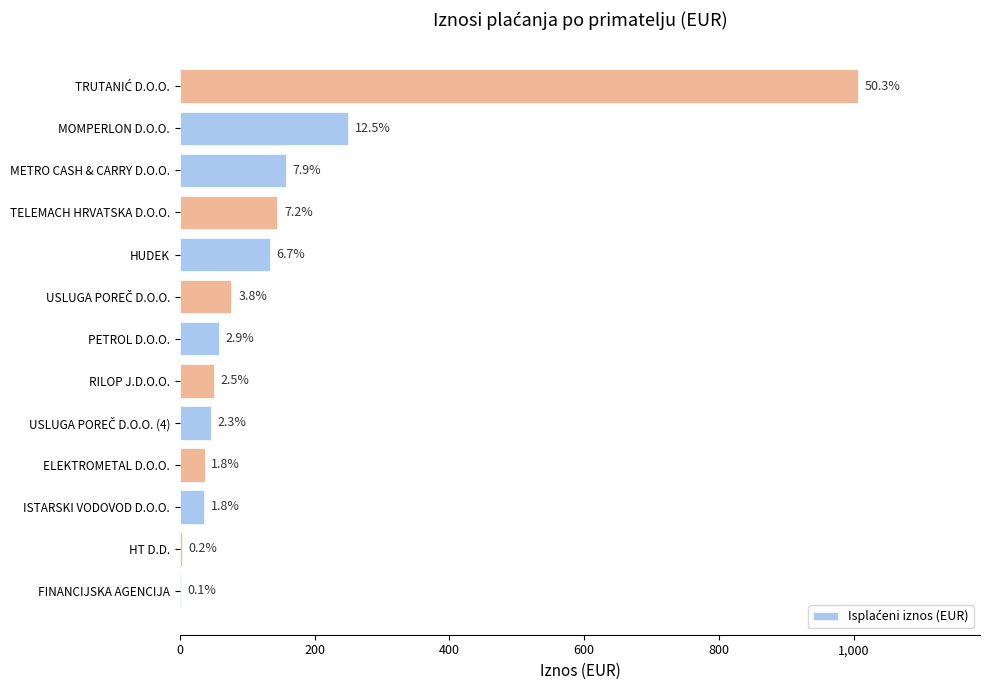

What is the maximum value shown in the chart?

1006.3